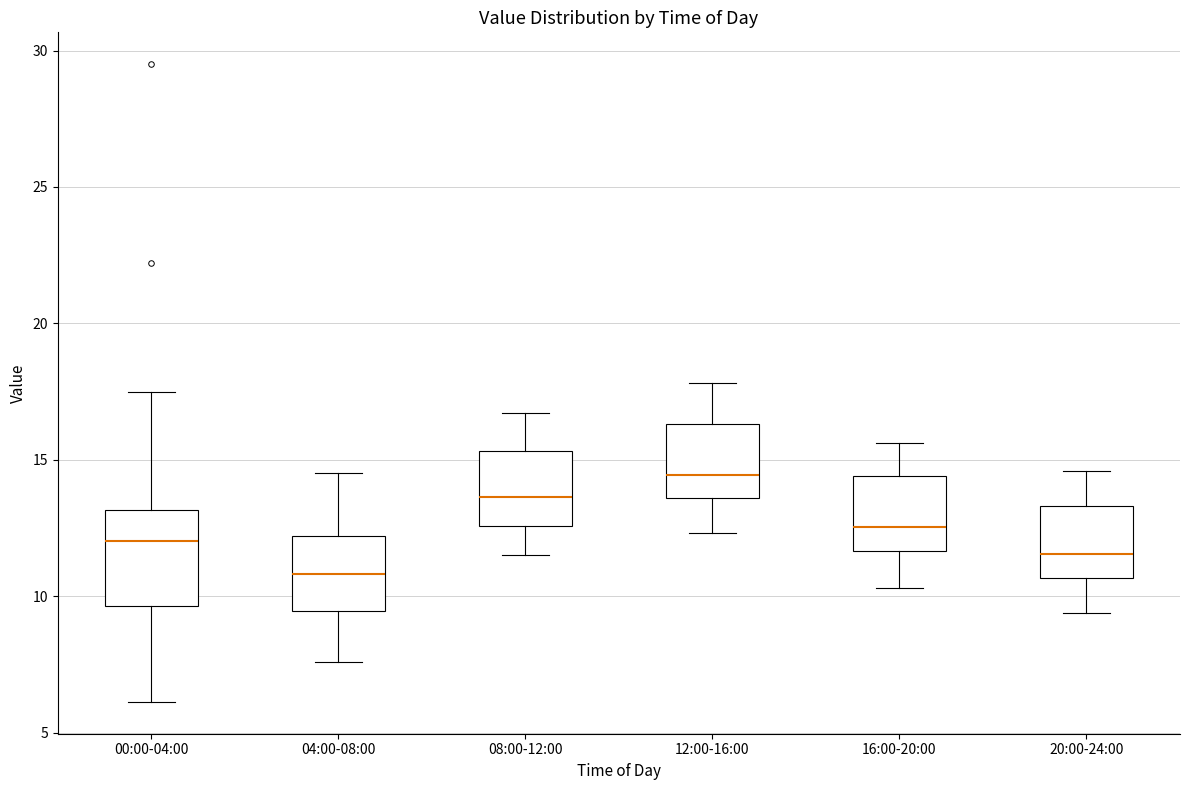

Comparing the boxes themselves (not the whiskers), which one is the tallest?

00:00-04:00